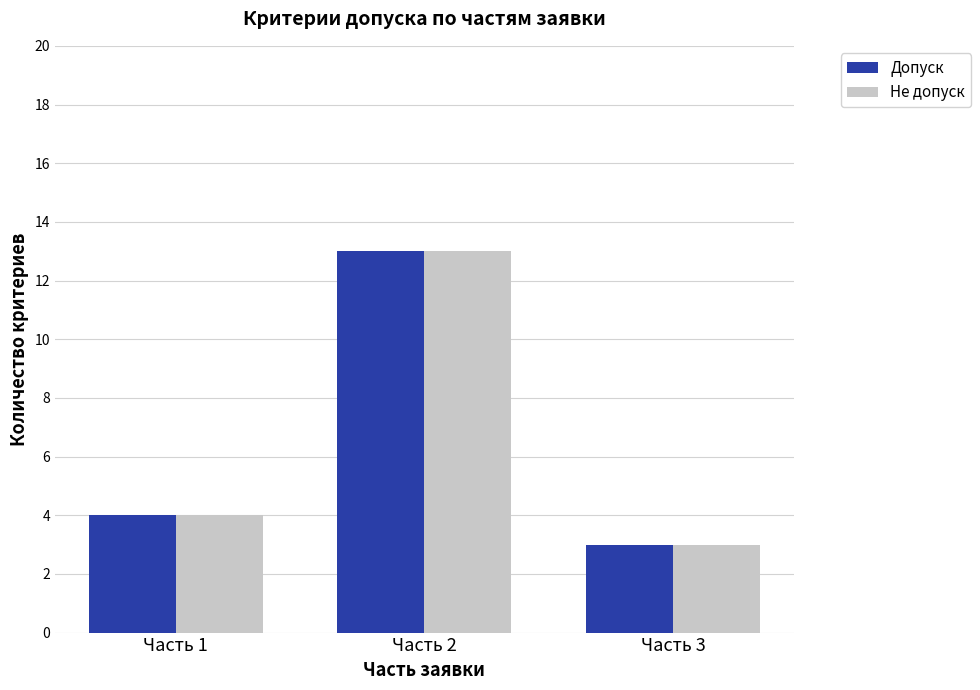

What are all the series names shown in the legend?

Допуск, Не допуск